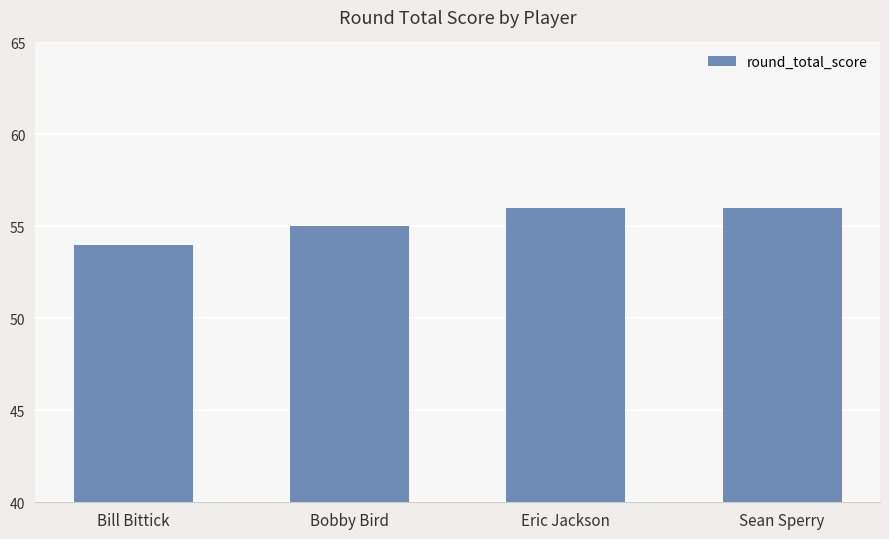

What is the value of the 2nd bar from the left?

55